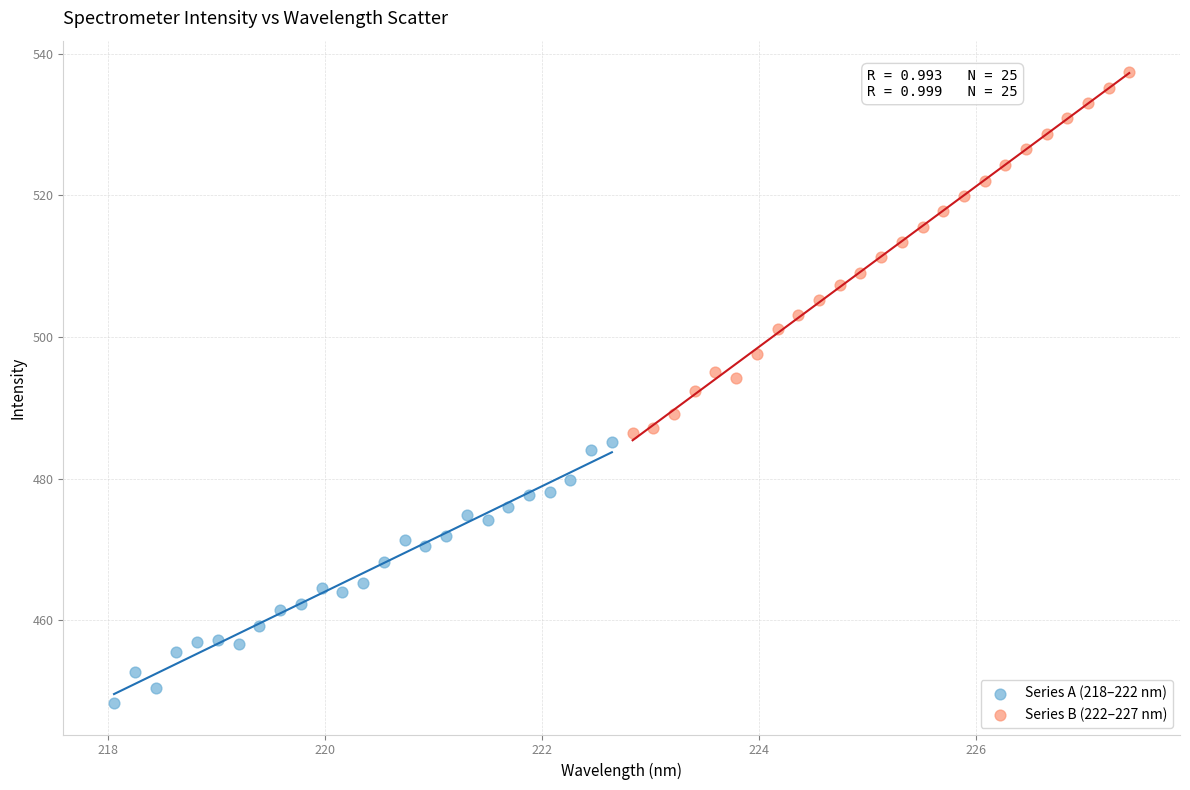

Which series reaches the minimum Y coordinate?

Series A (218–222 nm)